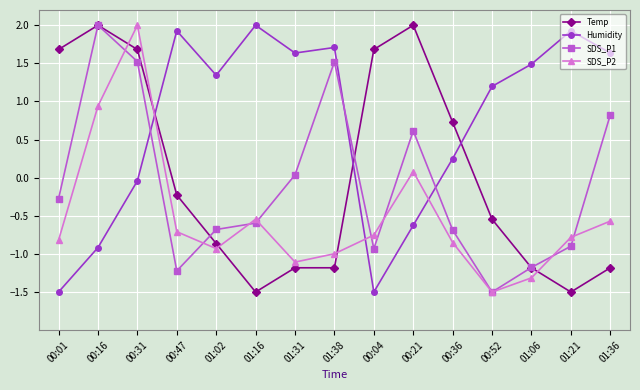

Is it true that Humidity equals -0.3 at 00:16?

False